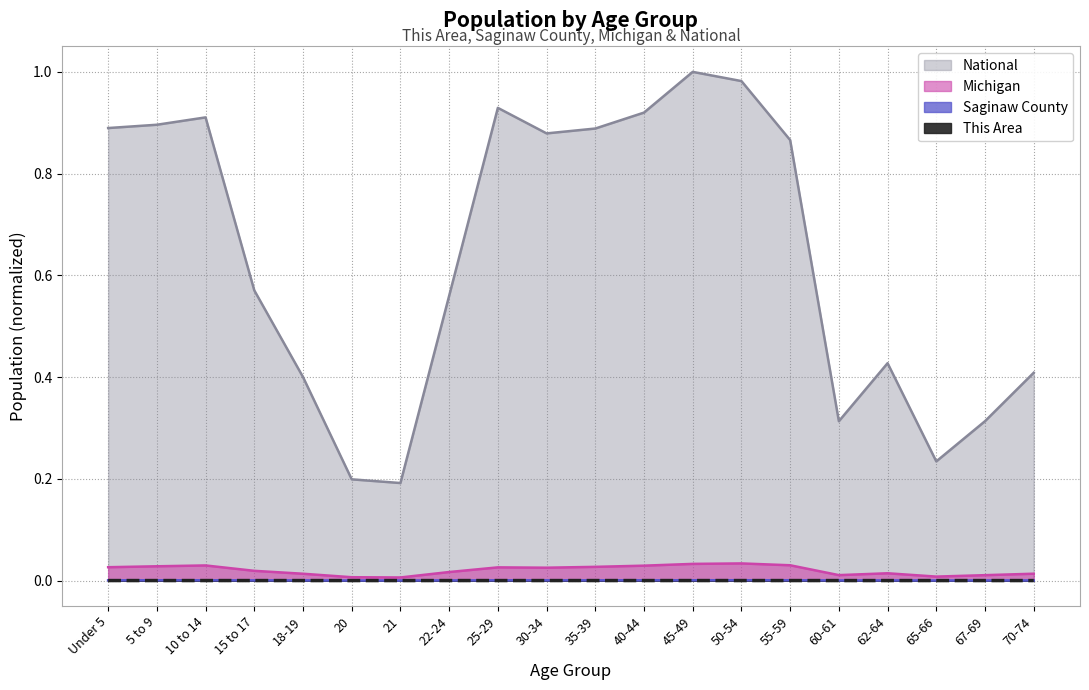

Reading right to left, list all the values displayed in this chart.

This Area: 70-74=0.0	67-69=0.0	65-66=0.0	62-64=0.0	60-61=0.0	55-59=0.0	50-54=0.0	45-49=0.0	40-44=0.0	35-39=0.0	30-34=0.0	25-29=0.0	22-24=0.0	21=0.0	20=0.0	18-19=0.0	15 to 17=0.0	10 to 14=0.0	5 to 9=0.0	Under 5=0.0
Saginaw County: 70-74=0.0	67-69=0.0	65-66=0.0	62-64=0.0	60-61=0.0	55-59=0.0	50-54=0.0	45-49=0.0	40-44=0.0	35-39=0.0	30-34=0.0	25-29=0.0	22-24=0.0	21=0.0	20=0.0	18-19=0.0	15 to 17=0.0	10 to 14=0.0	5 to 9=0.0	Under 5=0.0
Michigan: 70-74=0.0	67-69=0.0	65-66=0.0	62-64=0.0	60-61=0.0	55-59=0.0	50-54=0.0	45-49=0.0	40-44=0.0	35-39=0.0	30-34=0.0	25-29=0.0	22-24=0.0	21=0.0	20=0.0	18-19=0.0	15 to 17=0.0	10 to 14=0.0	5 to 9=0.0	Under 5=0.0
National: 70-74=0.4	67-69=0.3	65-66=0.2	62-64=0.4	60-61=0.3	55-59=0.9	50-54=1.0	45-49=1.0	40-44=0.9	35-39=0.9	30-34=0.9	25-29=0.9	22-24=0.6	21=0.2	20=0.2	18-19=0.4	15 to 17=0.6	10 to 14=0.9	5 to 9=0.9	Under 5=0.9